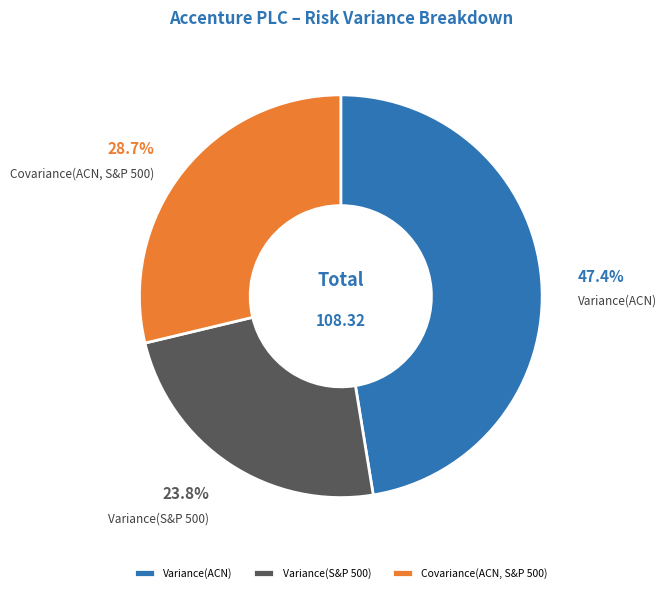

Approximately how many times larger is the value at Variance(S&P 500) compared to Variance(ACN)?

0.5